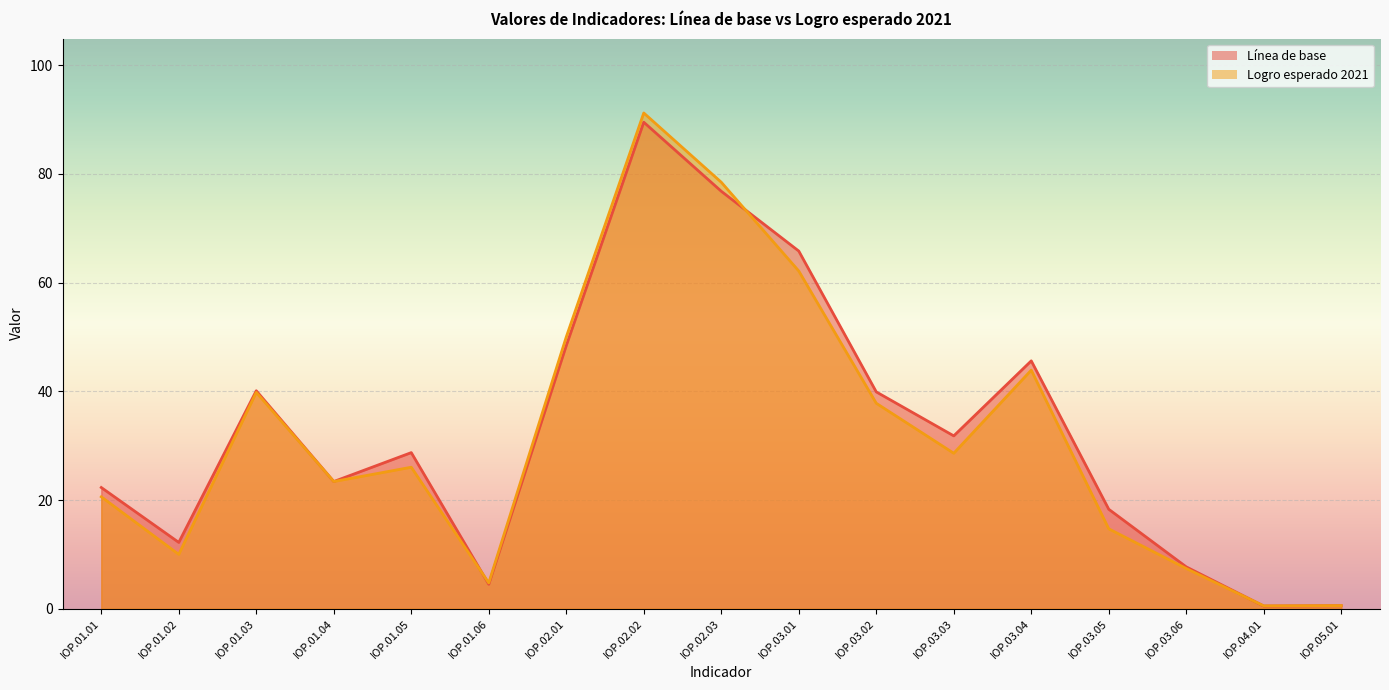

True or false: Logro esperado 2021 and Línea de base cross at least once.

True